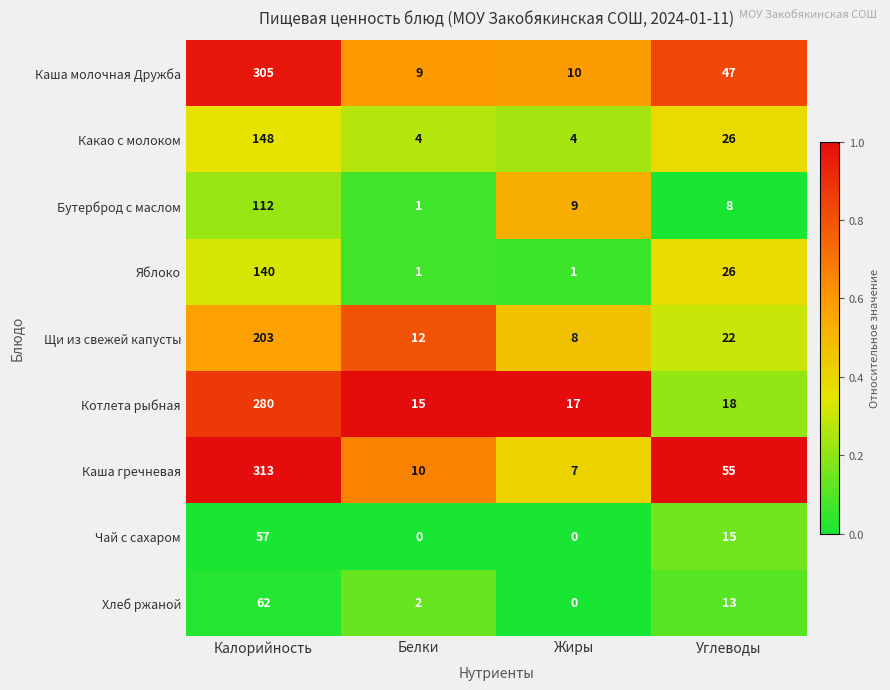

Between Калорийность and Белки, which series saw the biggest shift?

Каша гречневая